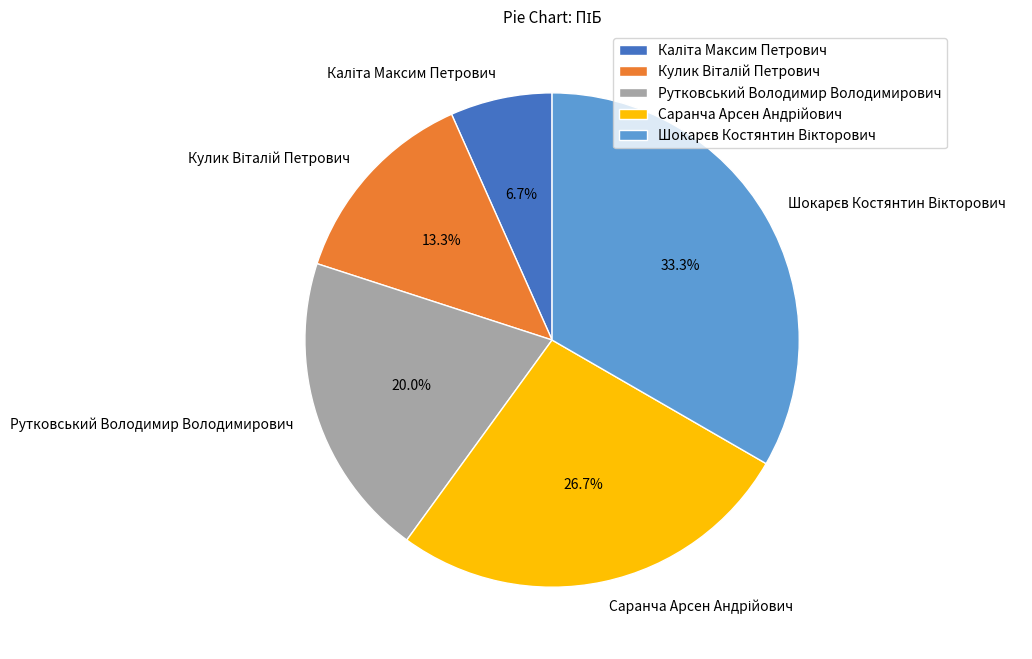

Is there a majority slice in this chart?

No